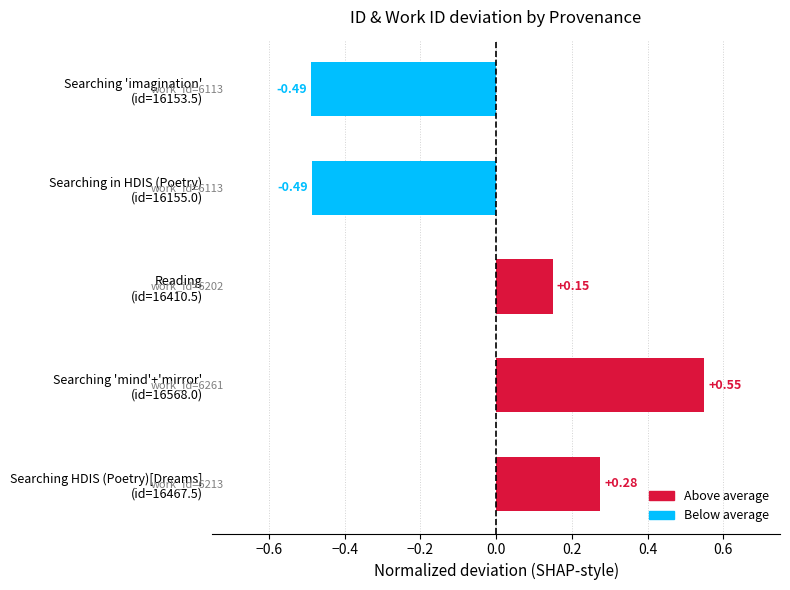

How many values are above zero?

3